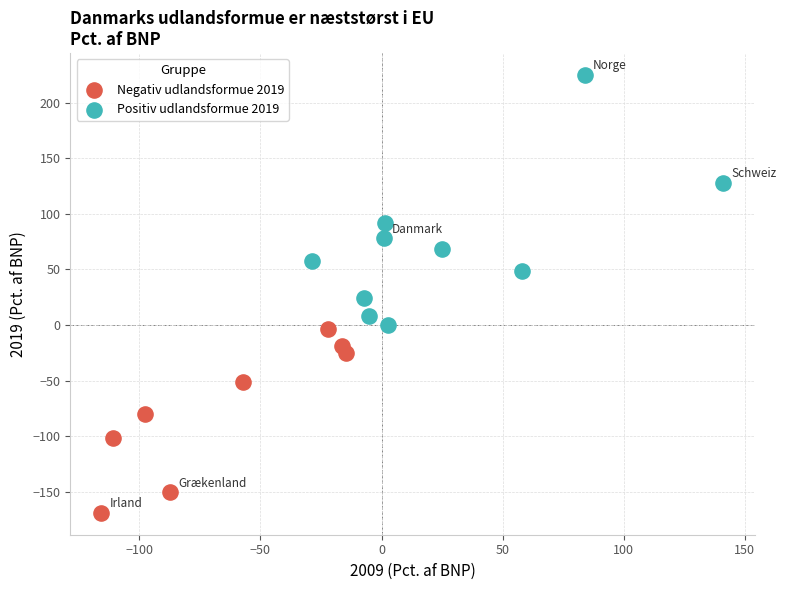

Which series has the widest spread of Y values?

Positiv udlandsformue 2019